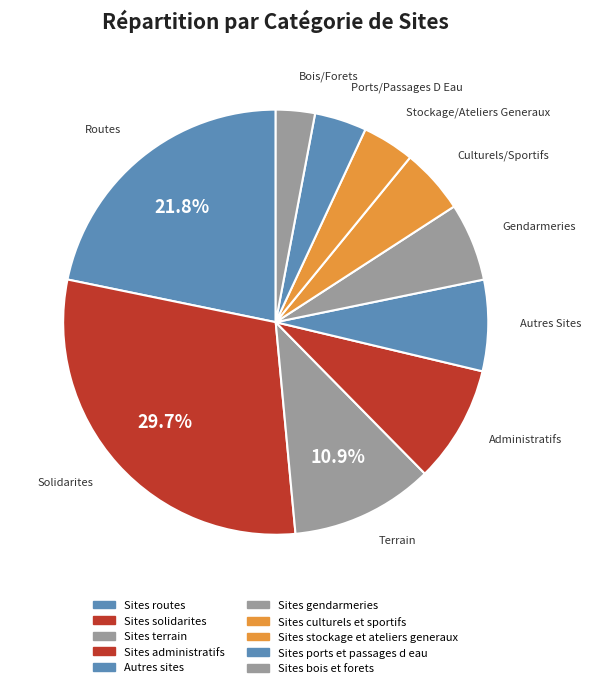

Rank the categories by value from lowest to highest.

Sites bois et forets, Sites ports et passages d eau, Sites stockage et ateliers generaux, Sites culturels et sportifs, Sites gendarmeries, Autres sites, Sites administratifs, Sites terrain, Sites routes, Sites solidarites